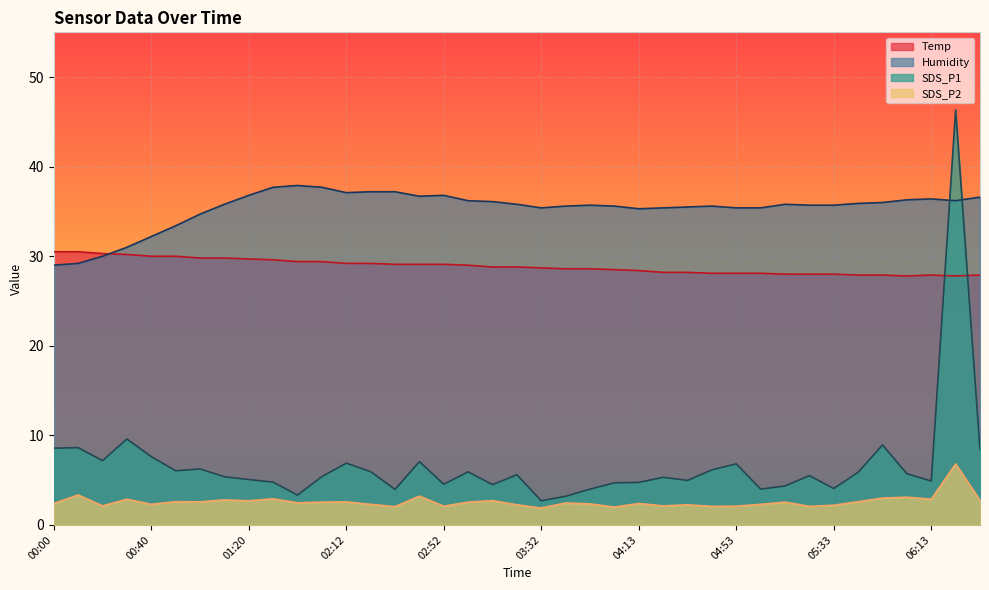

Reading left to right, what are all the values shown in this chart?

Temp: 00:00=30.5	00:10=30.5	00:20=30.3	00:30=30.2	00:40=30.0	00:50=30.0	01:00=29.8	01:10=29.8	01:20=29.7	01:31=29.6	01:41=29.4	01:51=29.4	02:12=29.2	02:22=29.2	02:32=29.1	02:42=29.1	02:52=29.1	03:02=29.0	03:12=28.8	03:22=28.8	03:32=28.7	03:42=28.6	03:53=28.6	04:03=28.5	04:13=28.4	04:23=28.2	04:33=28.2	04:43=28.1	04:53=28.1	05:03=28.1	05:13=28.0	05:23=28.0	05:33=28.0	05:43=27.9	05:53=27.9	06:03=27.8	06:13=27.9	06:23=27.8	06:33=27.9
Humidity: 00:00=29.0	00:10=29.2	00:20=30.0	00:30=31.0	00:40=32.2	00:50=33.4	01:00=34.7	01:10=35.8	01:20=36.8	01:31=37.7	01:41=37.9	01:51=37.7	02:12=37.1	02:22=37.2	02:32=37.2	02:42=36.7	02:52=36.8	03:02=36.2	03:12=36.1	03:22=35.8	03:32=35.4	03:42=35.6	03:53=35.7	04:03=35.6	04:13=35.3	04:23=35.4	04:33=35.5	04:43=35.6	04:53=35.4	05:03=35.4	05:13=35.8	05:23=35.7	05:33=35.7	05:43=35.9	05:53=36.0	06:03=36.3	06:13=36.4	06:23=36.2	06:33=36.6
SDS_P1: 00:00=8.6	00:10=8.6	00:20=7.2	00:30=9.6	00:40=7.6	00:50=6.0	01:00=6.2	01:10=5.4	01:20=5.1	01:31=4.8	01:41=3.3	01:51=5.4	02:12=6.9	02:22=6.0	02:32=4.0	02:42=7.1	02:52=4.5	03:02=5.9	03:12=4.5	03:22=5.6	03:32=2.7	03:42=3.2	03:53=4.0	04:03=4.7	04:13=4.8	04:23=5.3	04:33=5.0	04:43=6.2	04:53=6.8	05:03=4.0	05:13=4.3	05:23=5.5	05:33=4.1	05:43=5.9	05:53=8.9	06:03=5.7	06:13=4.9	06:23=46.3	06:33=8.4
SDS_P2: 00:00=2.4	00:10=3.4	00:20=2.1	00:30=2.9	00:40=2.3	00:50=2.6	01:00=2.6	01:10=2.8	01:20=2.7	01:31=2.9	01:41=2.5	01:51=2.5	02:12=2.6	02:22=2.3	02:32=2.0	02:42=3.2	02:52=2.1	03:02=2.5	03:12=2.7	03:22=2.2	03:32=1.9	03:42=2.5	03:53=2.4	04:03=2.0	04:13=2.4	04:23=2.1	04:33=2.2	04:43=2.1	04:53=2.1	05:03=2.3	05:13=2.5	05:23=2.1	05:33=2.2	05:43=2.6	05:53=3.0	06:03=3.1	06:13=2.9	06:23=6.8	06:33=2.8